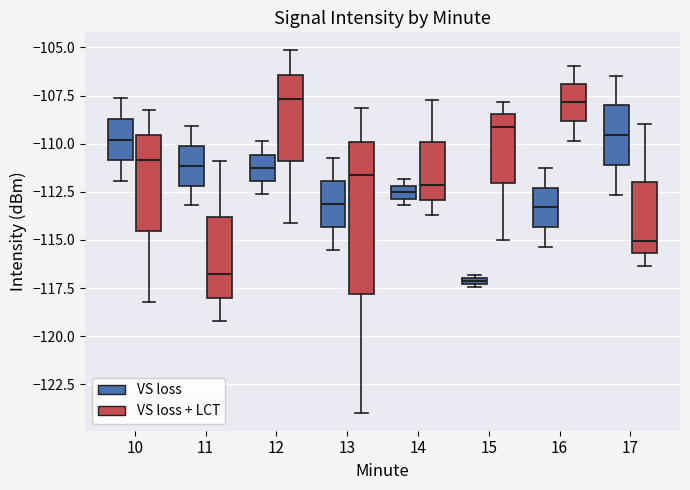

Where does the median line of the box for 11 (VS loss + LCT) sit on the y-axis? The values are not printed on the chart, so give them approximately, as read against the axis.

-117.0